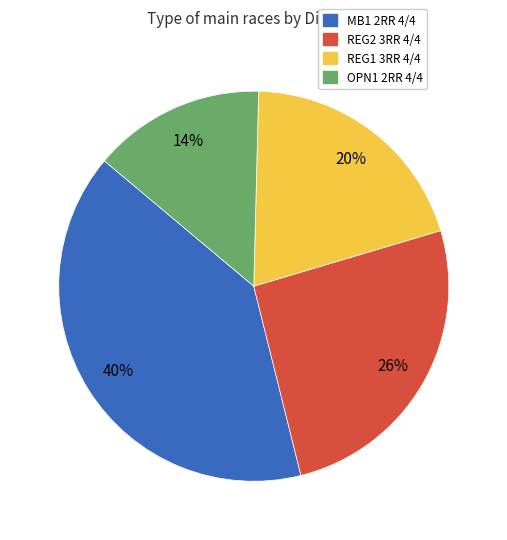

To the nearest percent, what is the difference between the MB1 2RR 4/4 and REG1 3RR 4/4 slice percentages?

20%